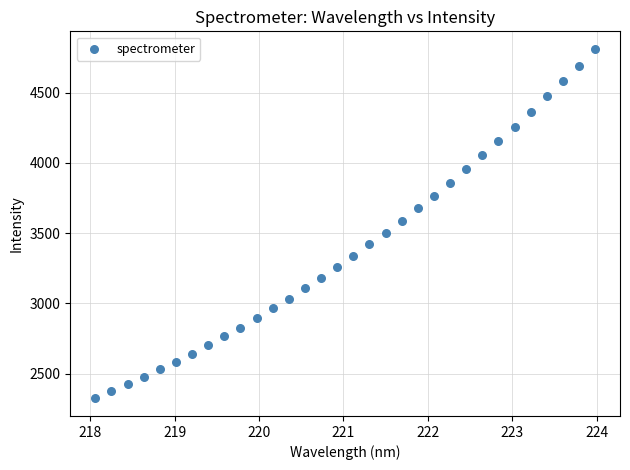

What is the range of X values (max minus min)?

5.9